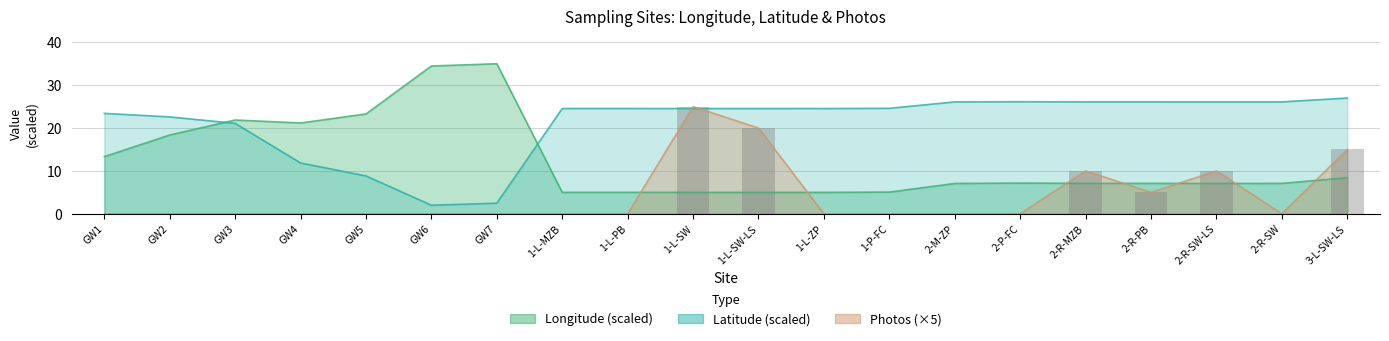

What is the total value across all series at GW3?

43.0